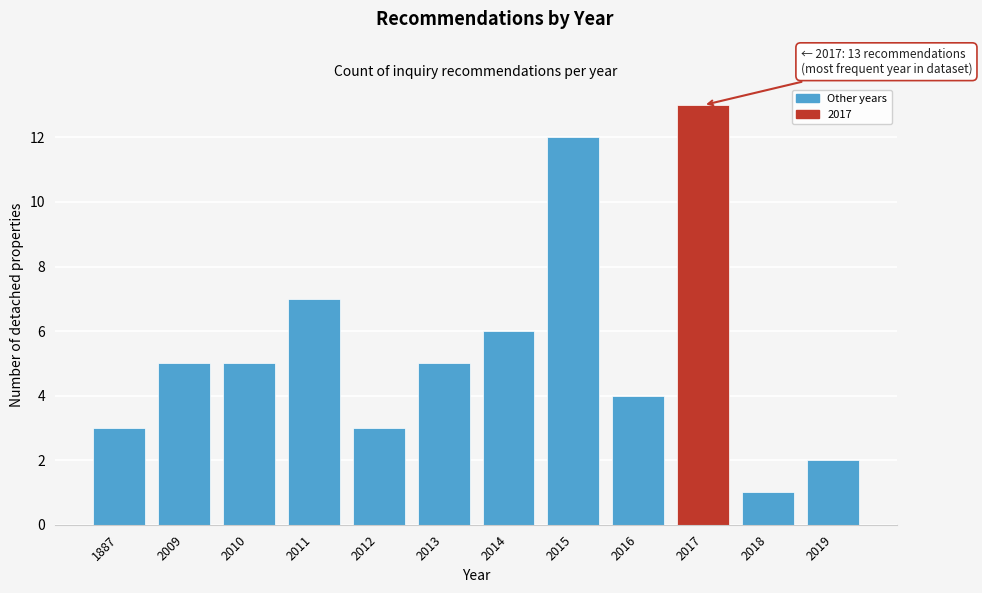

Reading right to left, what are all the values shown in this chart?

2019=2	2018=1	2017=13	2016=4	2015=12	2014=6	2013=5	2012=3	2011=7	2010=5	2009=5	1887=3